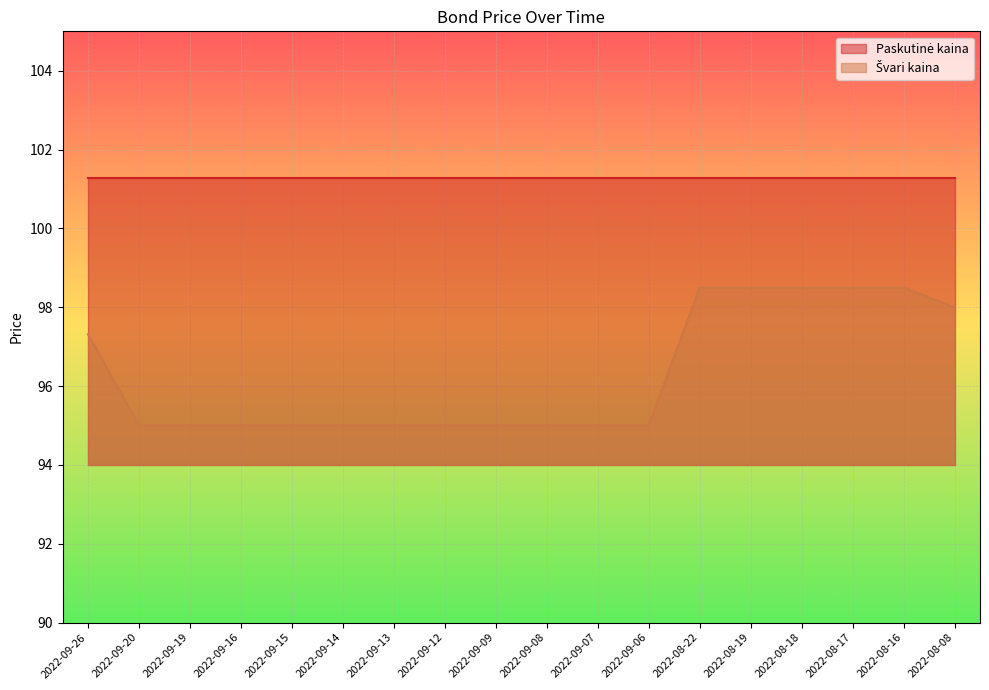

What is the difference between the second highest and second lowest values?

3.5